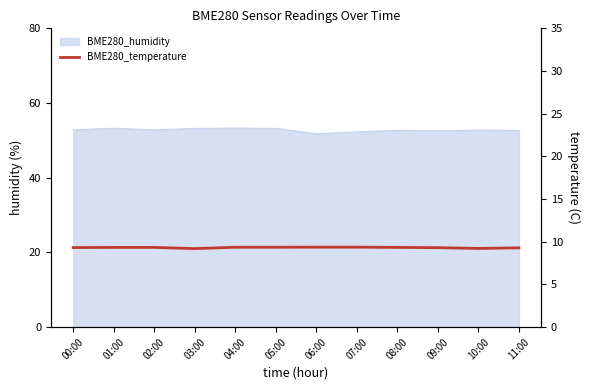

True or false: the data shows 3.2 at 01:00.

False